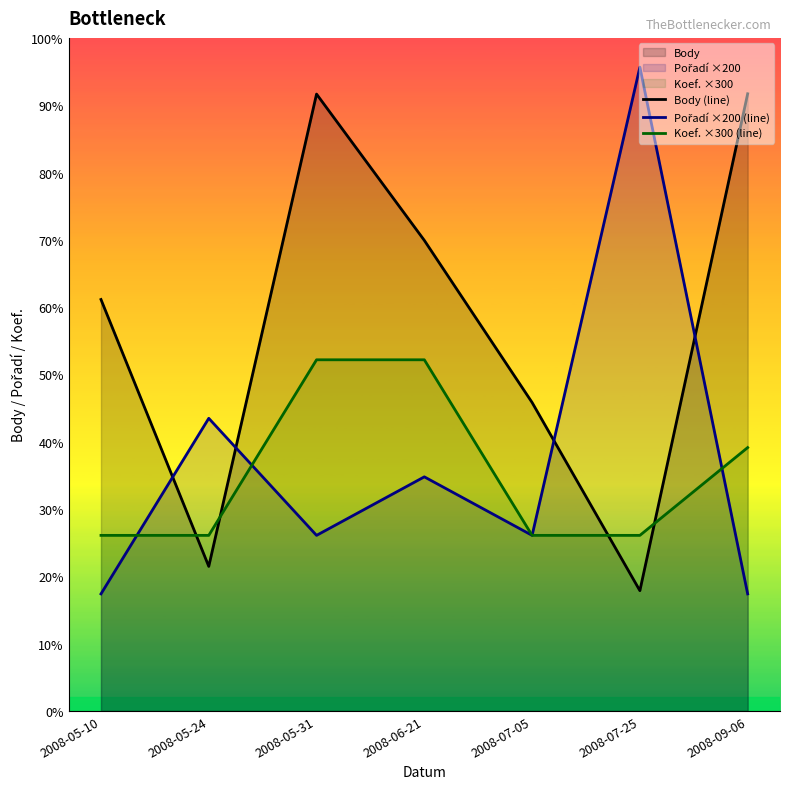

Reading left to right, list all the values displayed in this chart.

Body (line): 1406	494	2108	1608	1054	411	2109
Pořadí ×200 (line): 400	1000	600	800	600	2200	400
Koef. ×300 (line): 600	600	1200	1200	600	600	900